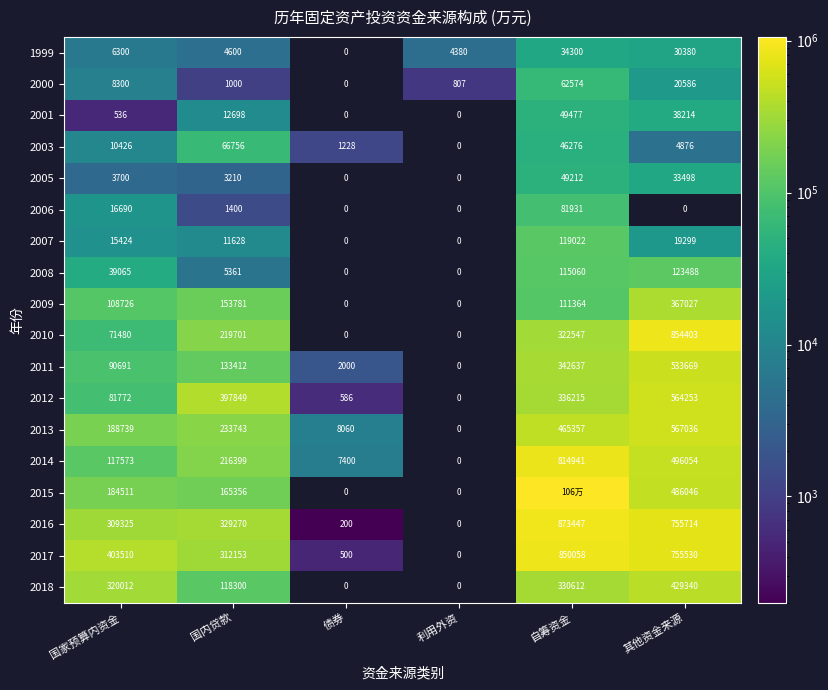

At which category is the sum across all series the highest?

自筹资金